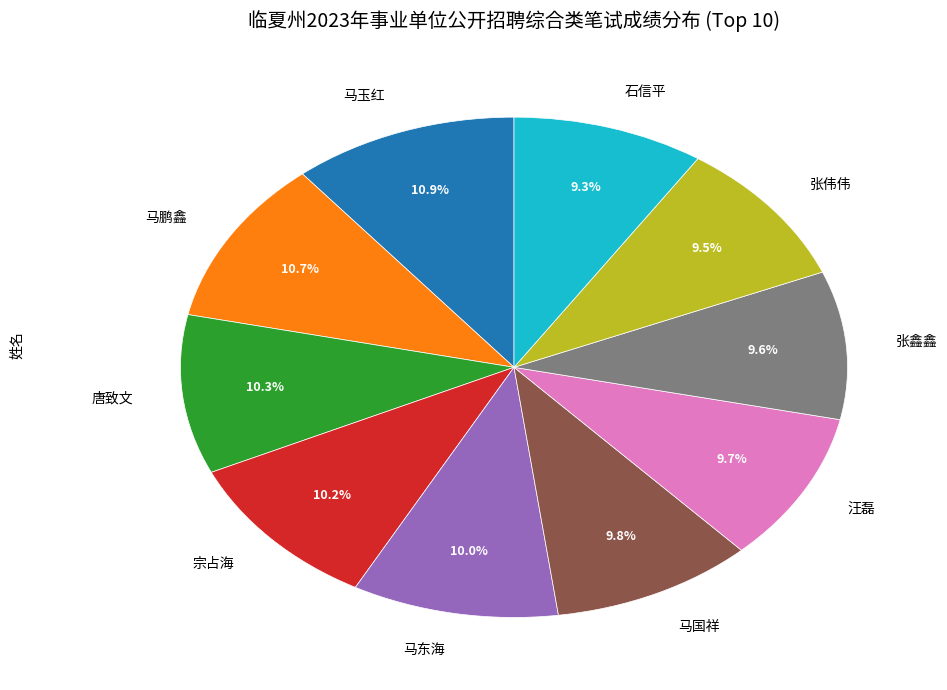

Does 张伟伟 account for over 50% of the chart?

No